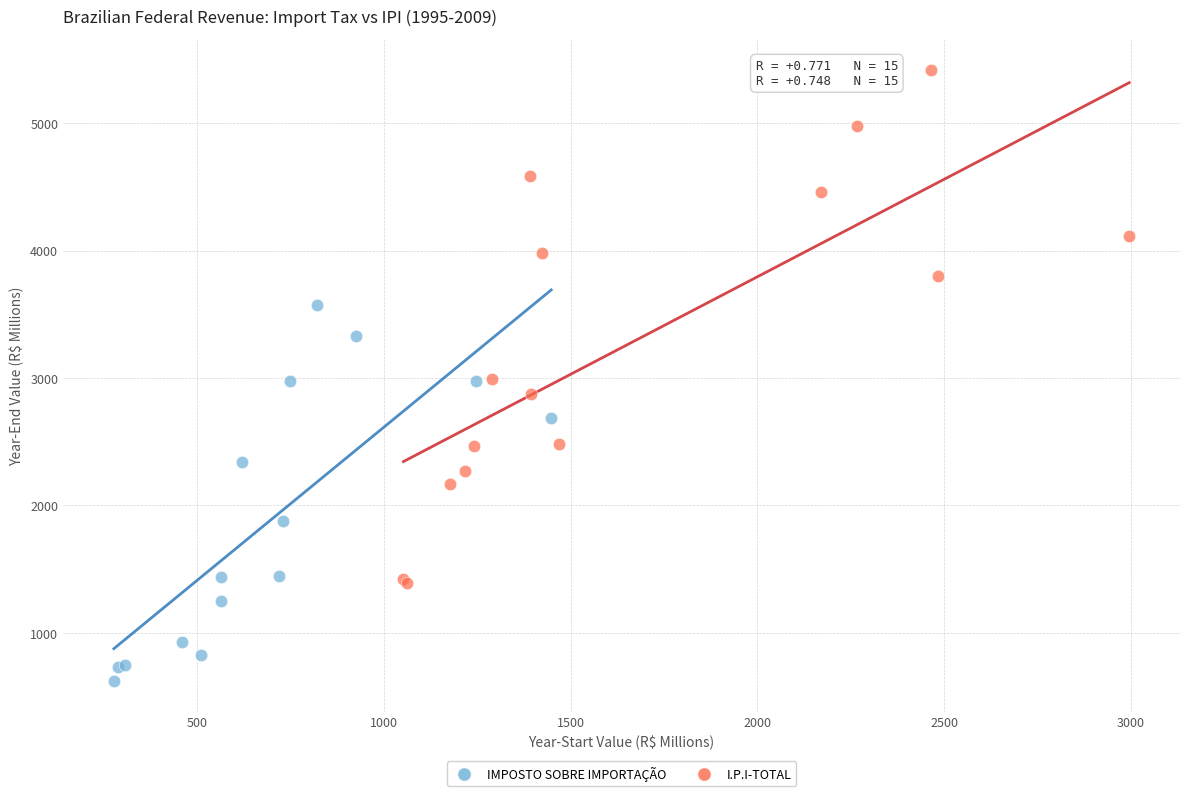

Which series contains the lowest Y value?

IMPOSTO SOBRE IMPORTAÇÃO